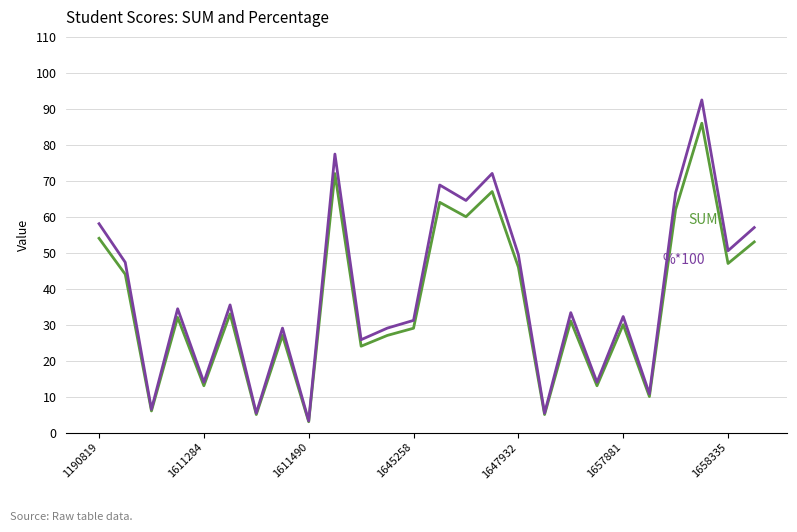

How many lines are shown in the chart?

2